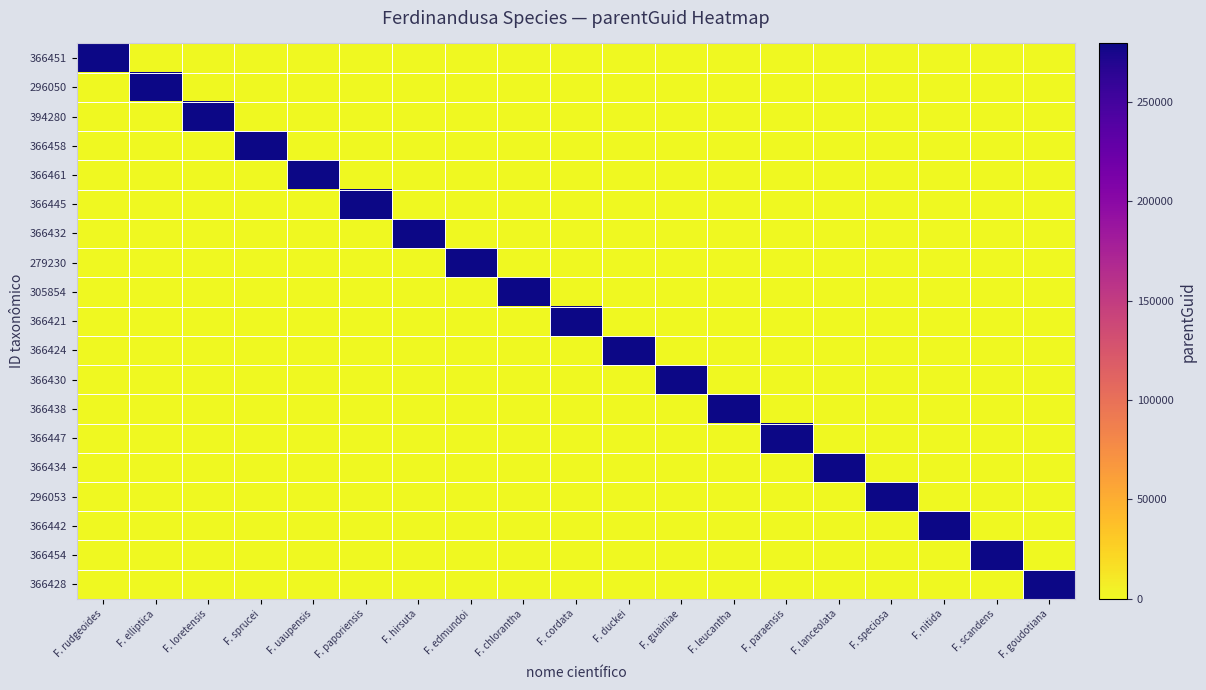

At which category is the sum across all series the highest?

F. rudgeoides